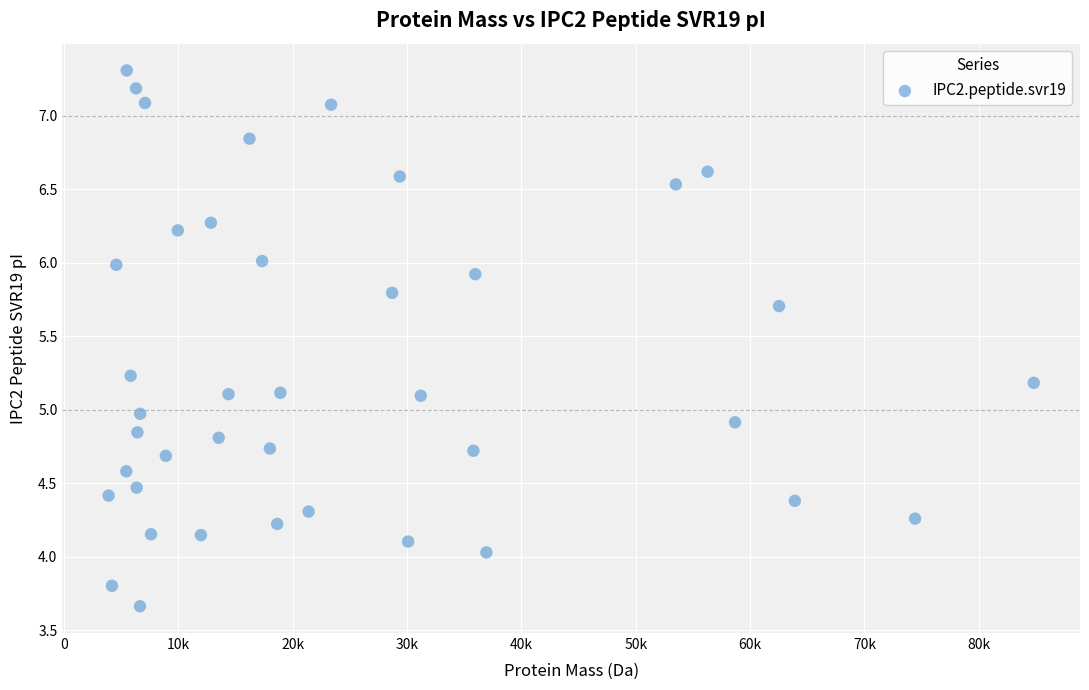

What is the range of X values (max minus min)?

80916.3